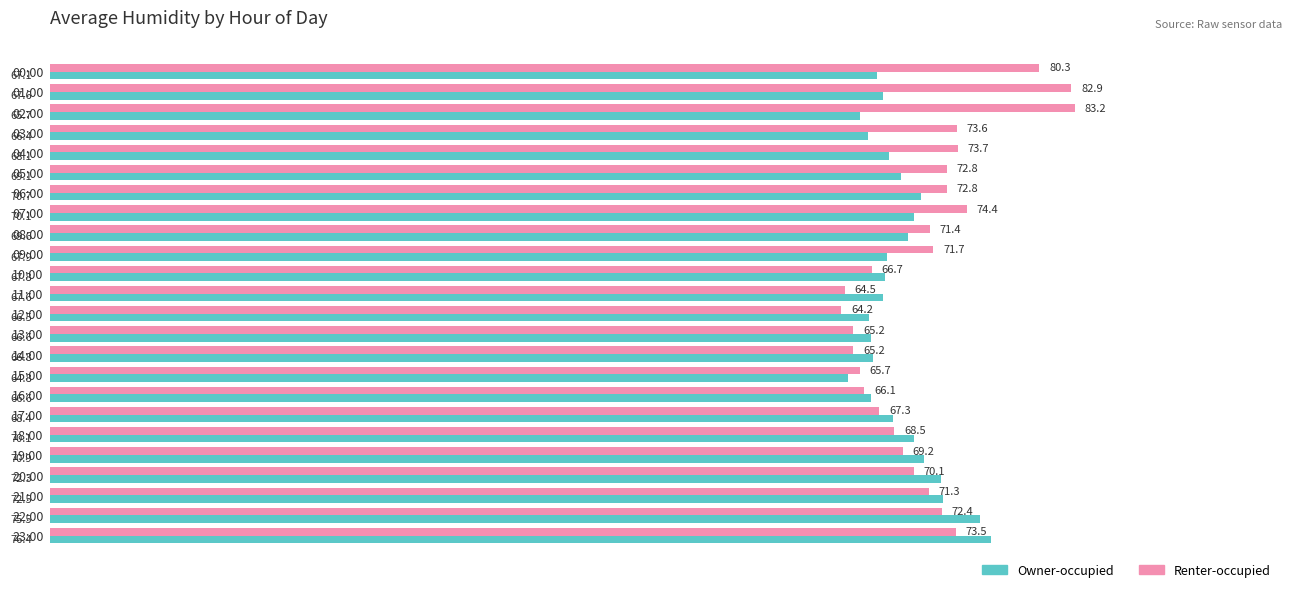

True or false: Owner-occupied has a value of 67.6 at 01:00.

True